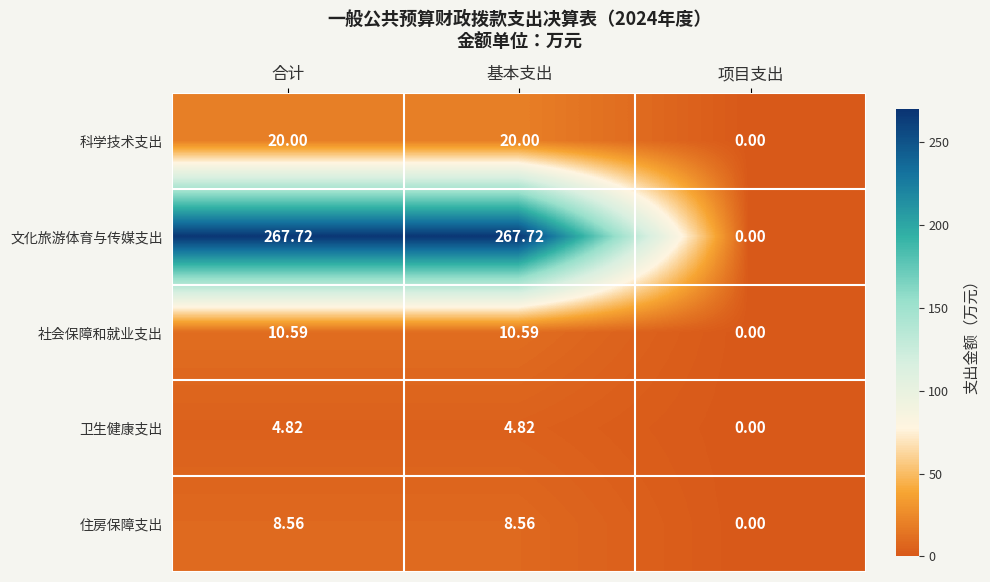

Between 基本支出 and 项目支出, which series saw the biggest shift?

文化旅游体育与传媒支出